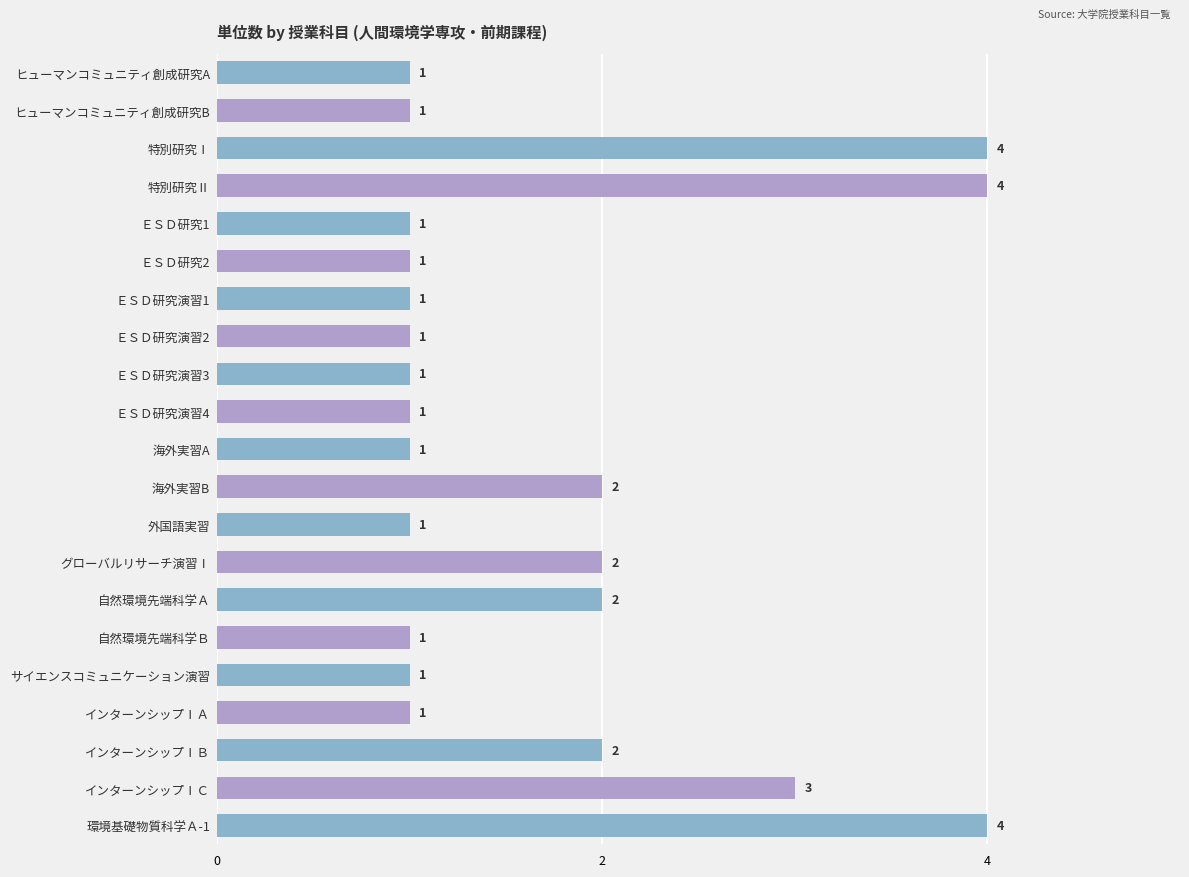

The chart shows a value of 1 at 海外実習A. True or false?

True